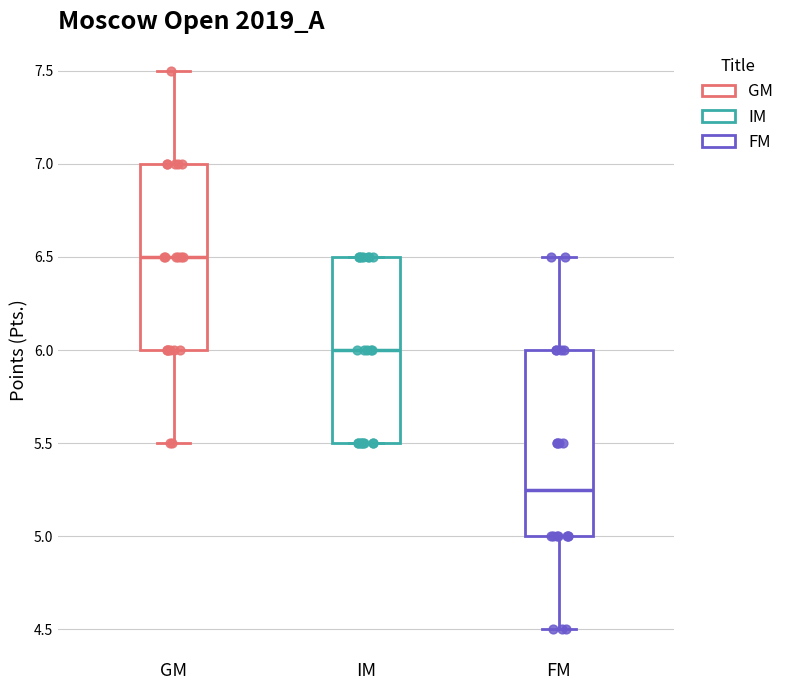

Where does the lower whisker of the box for FM end on the y-axis? The values are not printed on the chart, so give them approximately, as read against the axis.

4.50